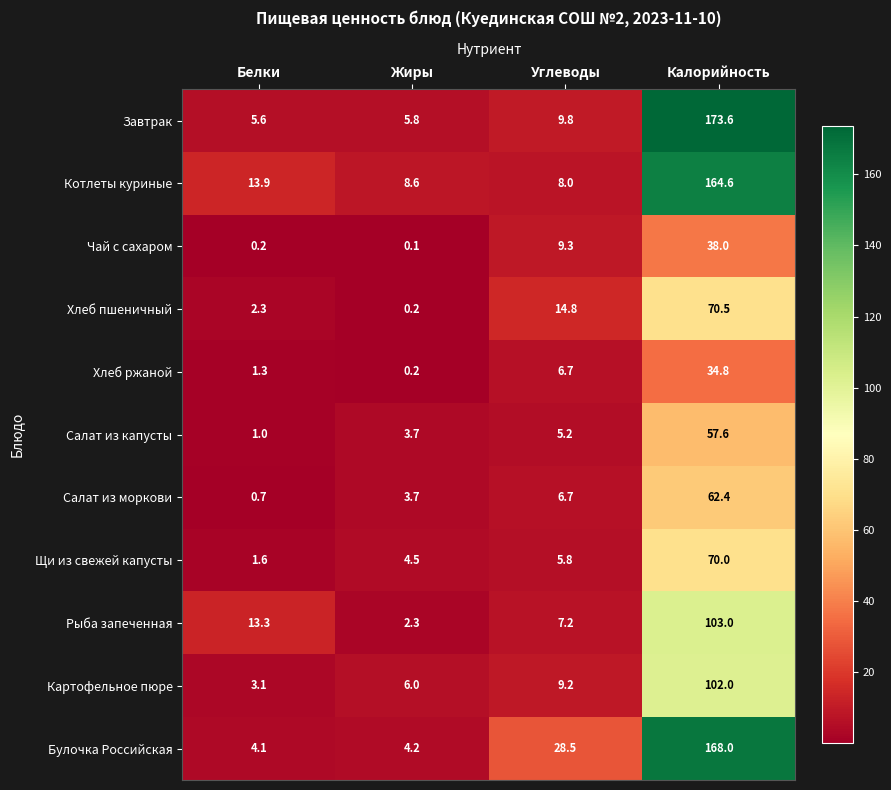

At how many categories does at least one series exceed 74?

1